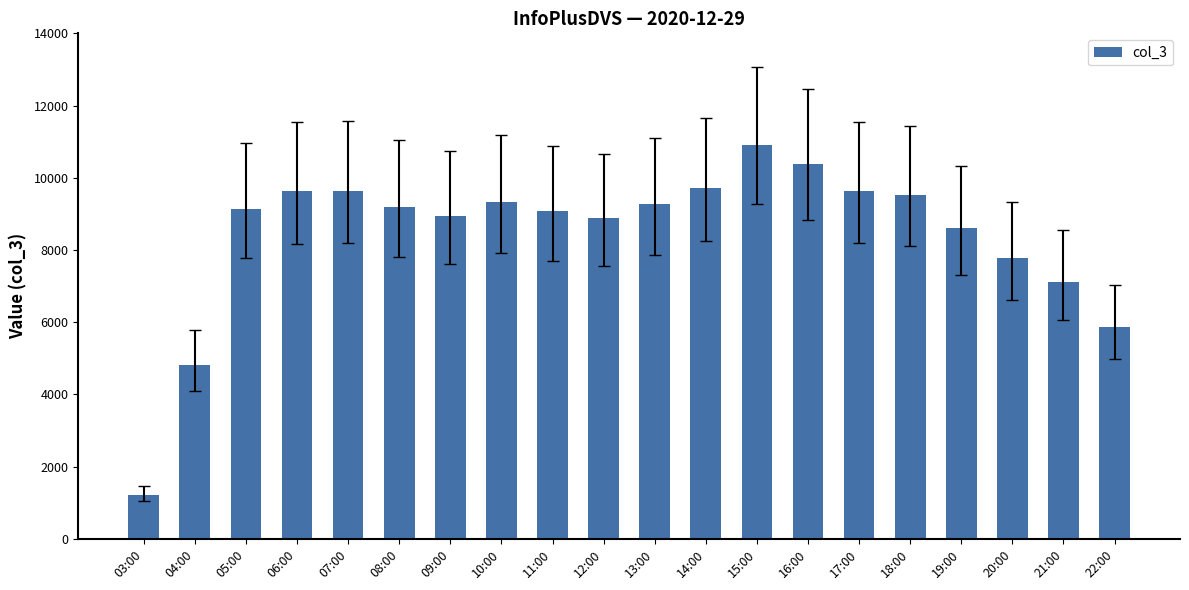

Which category has the highest value across all series?

15:00